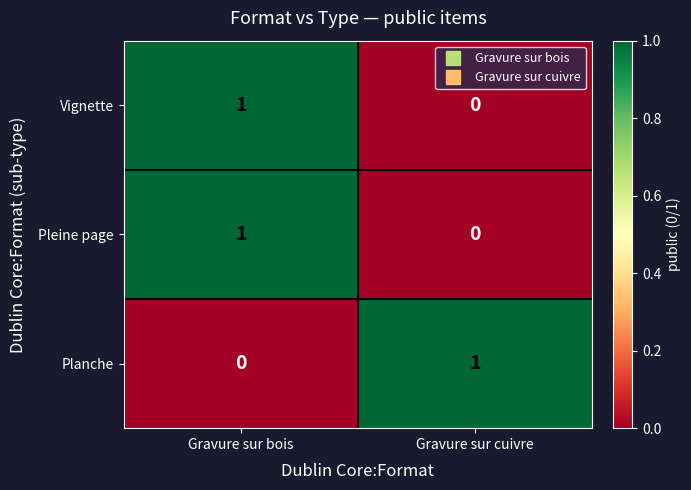

Rank the categories by Pleine page value from highest to lowest.

Gravure sur bois, Gravure sur cuivre